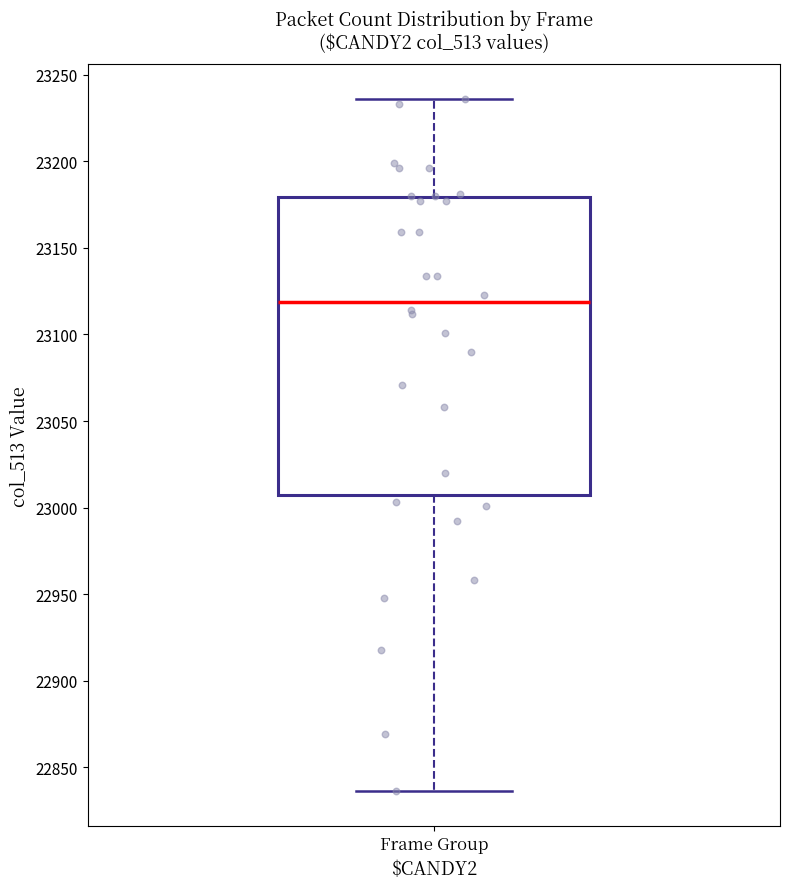

Where does the lower whisker of the box for Frame Group end on the y-axis? The values are not printed on the chart, so give them approximately, as read against the axis.

22835